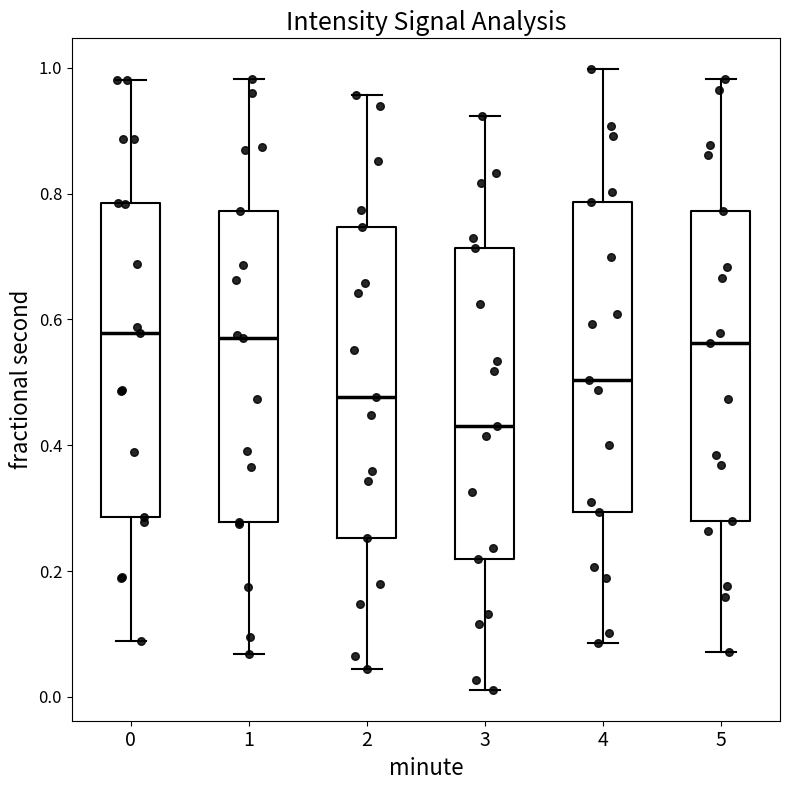

Reading left to right, transcribe this box plot: for each box, give where its median line is, the range the box spans, and where its two whiskers end, as read against the y-axis. The values are not printed on the chart, so give them approximately, as read against the axis.

0: median 0.58, box 0.28 to 0.78, whiskers 0.08 to 0.98
1: median 0.58, box 0.28 to 0.78, whiskers 0.06 to 0.98
2: median 0.48, box 0.26 to 0.74, whiskers 0.04 to 0.96
3: median 0.44, box 0.22 to 0.72, whiskers 0.02 to 0.92
4: median 0.50, box 0.30 to 0.78, whiskers 0.08 to 1.00
5: median 0.56, box 0.28 to 0.78, whiskers 0.08 to 0.98